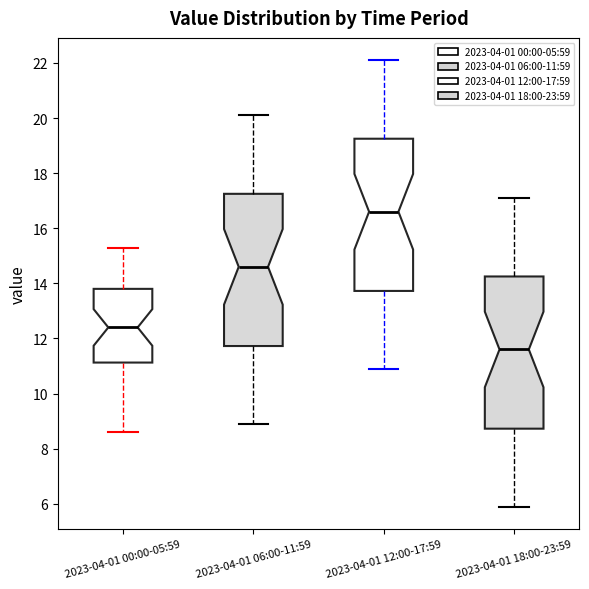

Which box's median line is the lowest?

2023-04-01 18:00-23:59